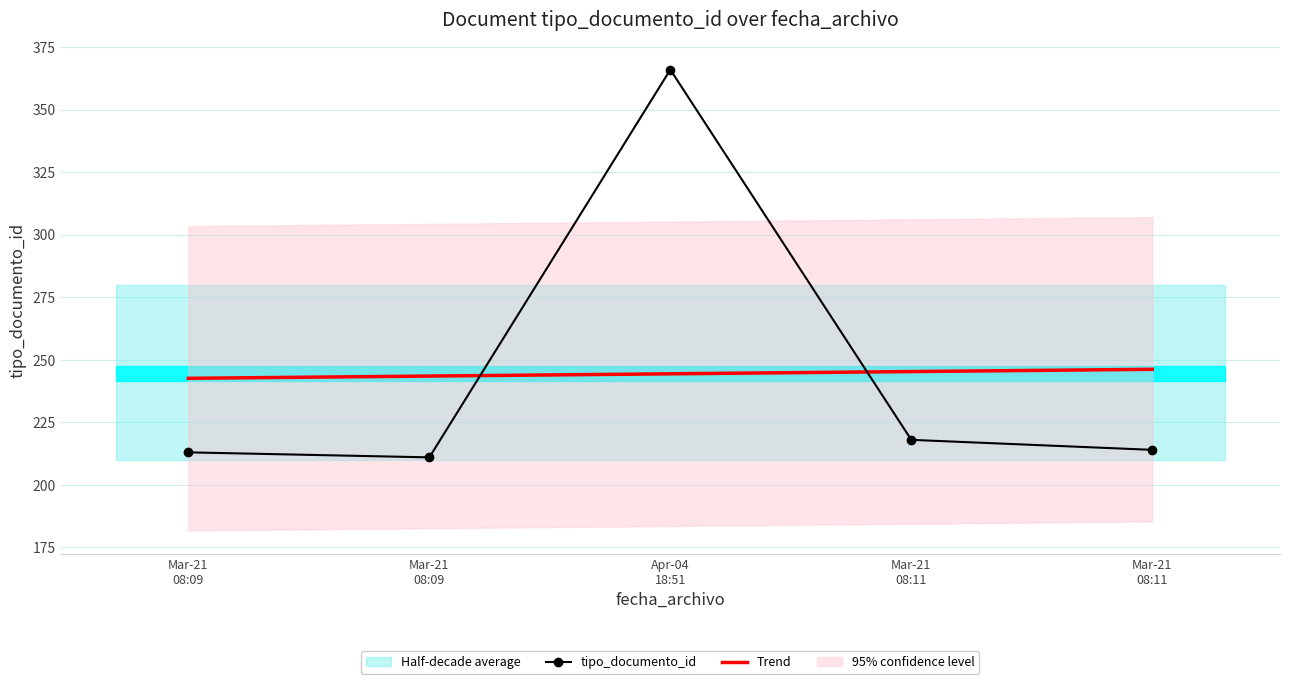

How many categories are shown in the chart?

5